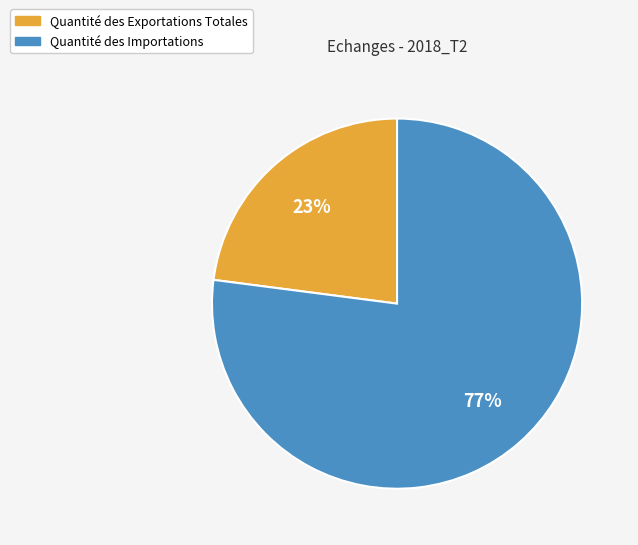

True or false: Quantité des Exportations Totales accounts for 15% of the total.

False